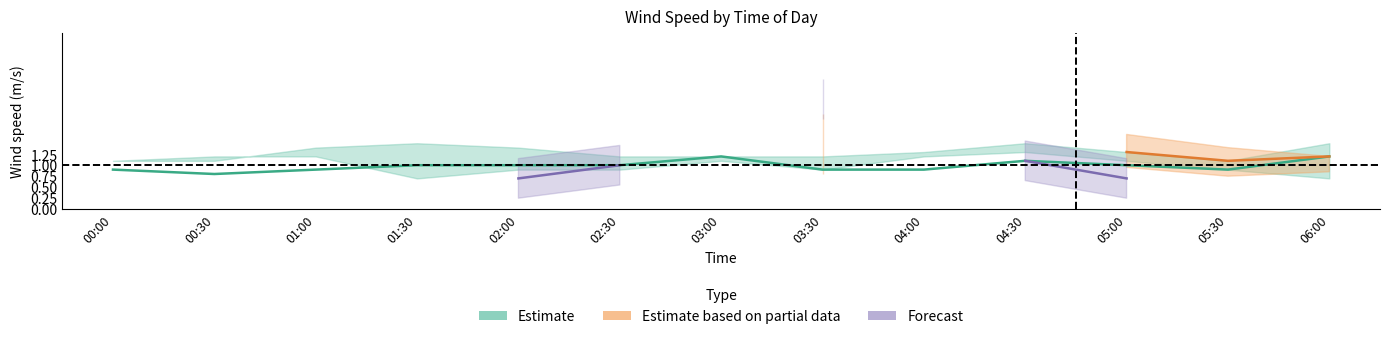

At which category does the chart reach its minimum across all series?

02:00